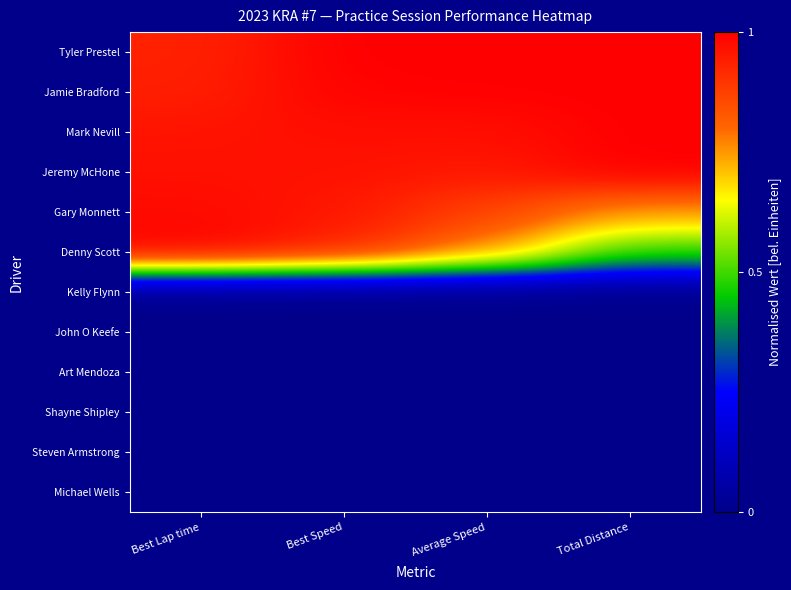

Which series has the widest spread of values?

Denny Scott